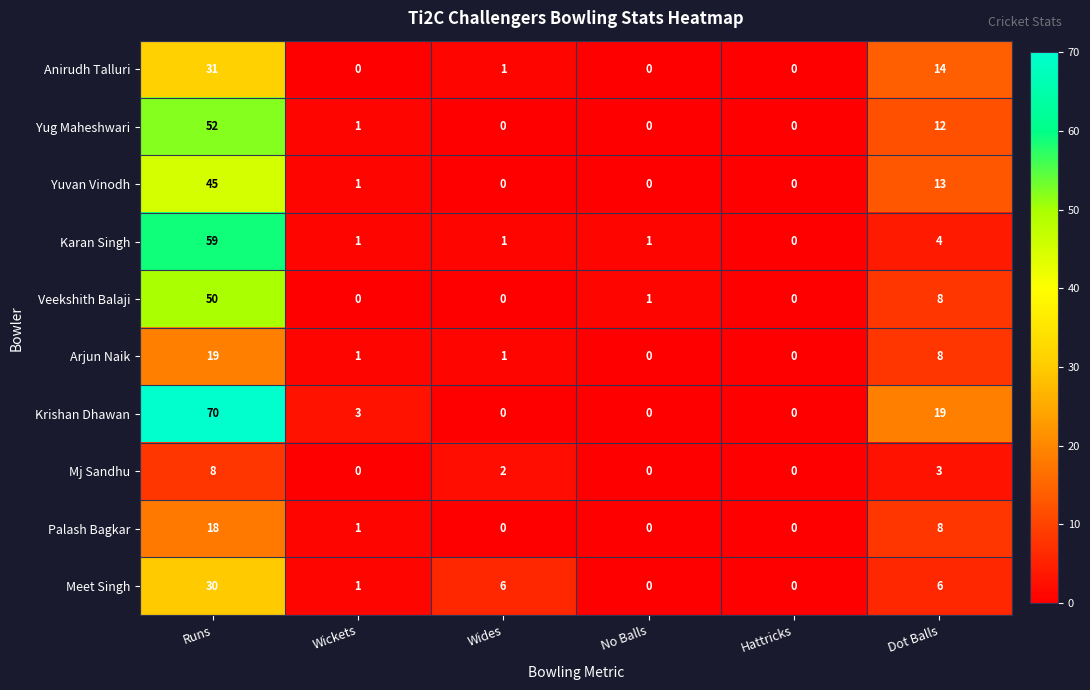

Rank the series by their maximum value, from lowest to highest.

Mj Sandhu, Palash Bagkar, Arjun Naik, Meet Singh, Anirudh Talluri, Yuvan Vinodh, Veekshith Balaji, Yug Maheshwari, Karan Singh, Krishan Dhawan